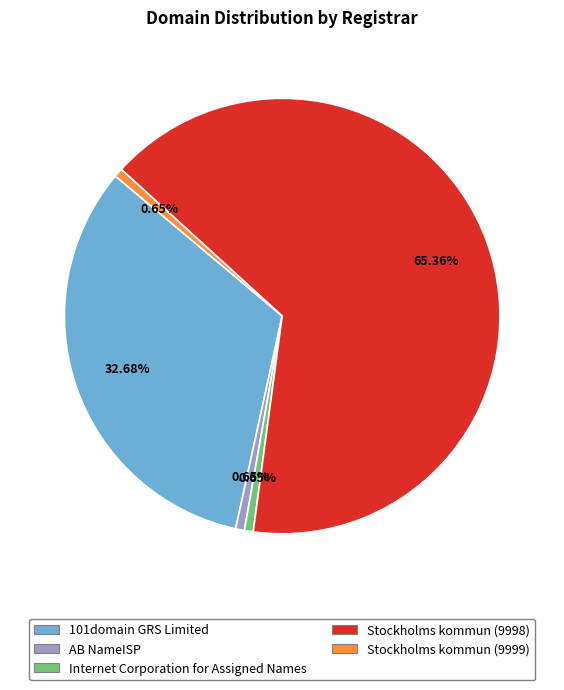

What is the largest slice in the pie chart?

Stockholms kommun (9998)